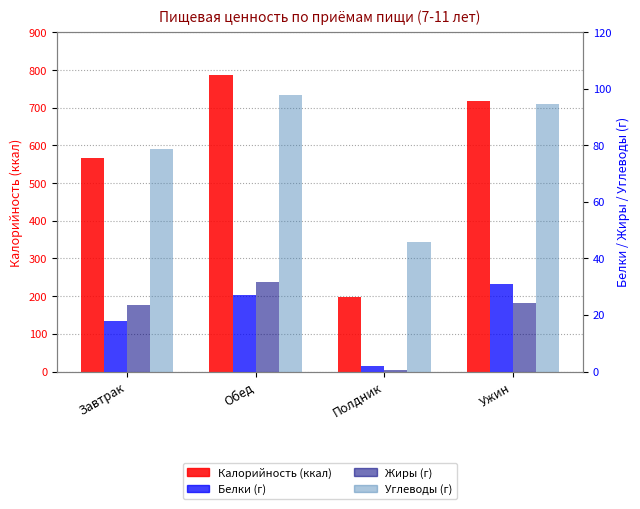

Between Полдник and Ужин, which series saw the biggest shift?

Калорийность